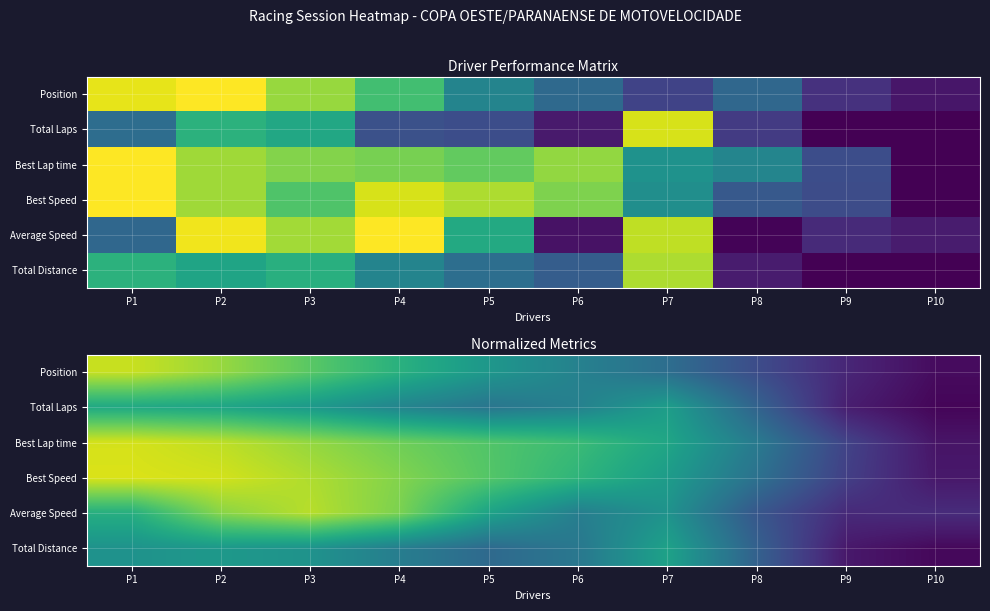

Is it true that Best Speed equals 0.9 at P2?

True